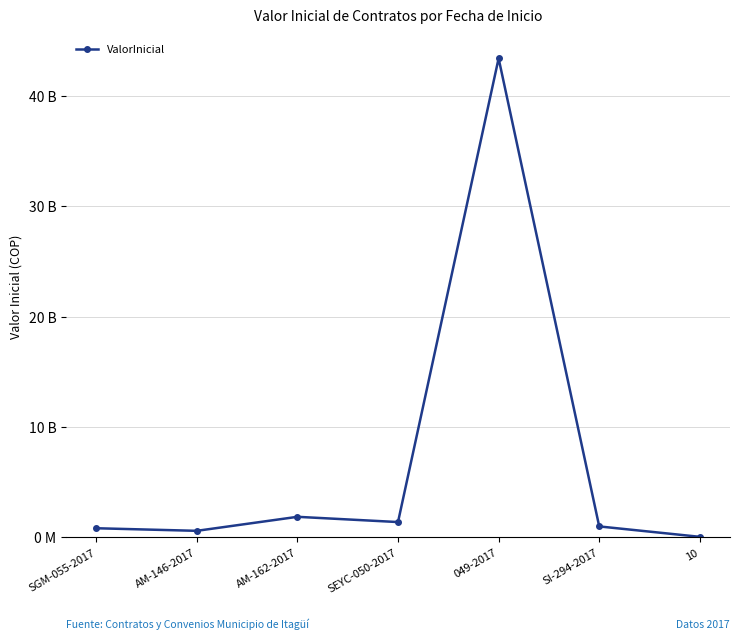

Where does the data first go above 1000000000?

AM-162-2017